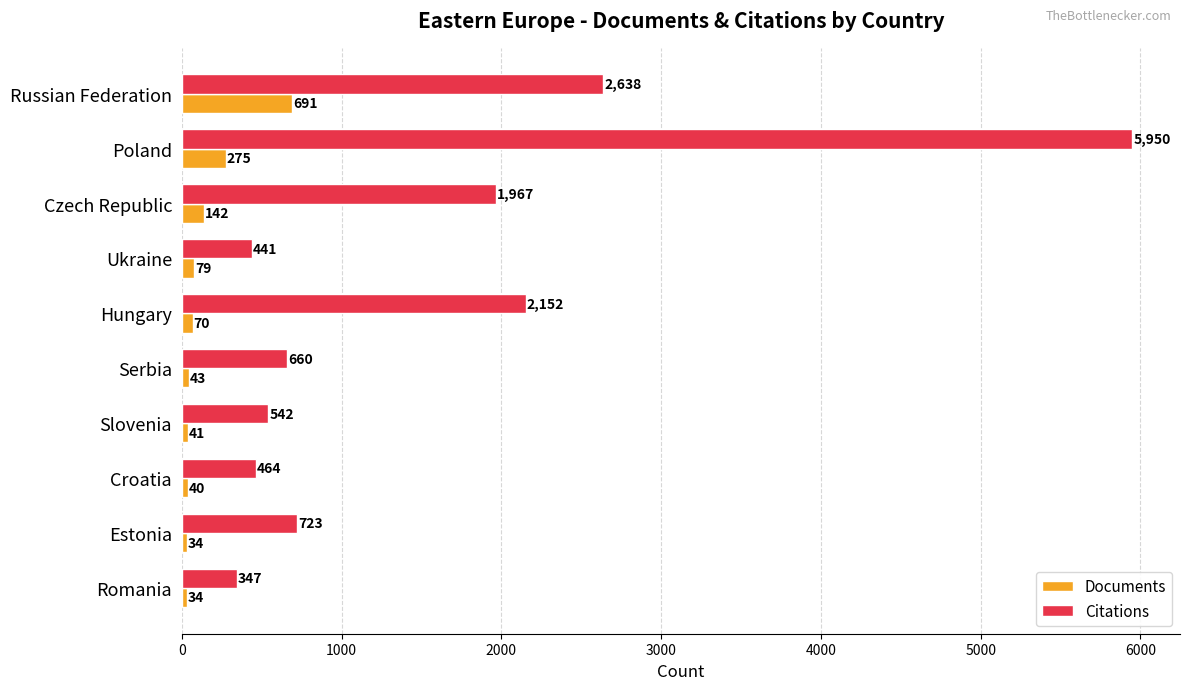

Which series has the largest range (max minus min)?

Citations